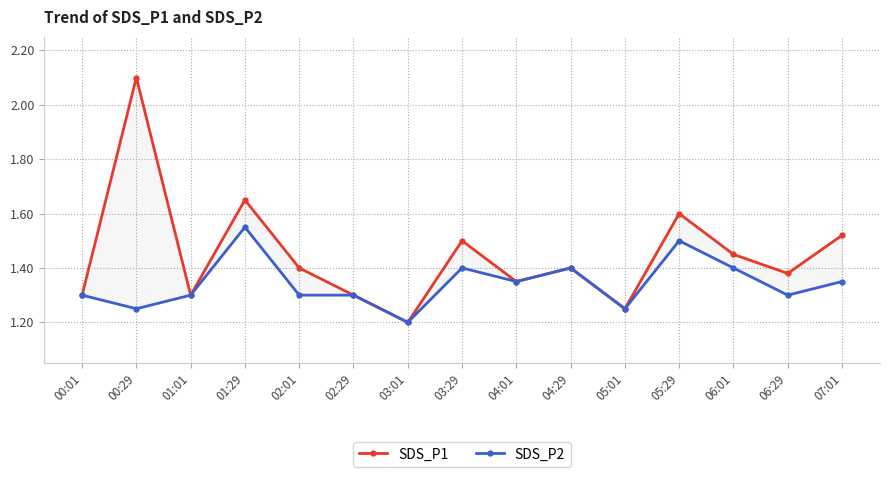

The SDS_P2 series shows 1.4 at 06:01. True or false?

True